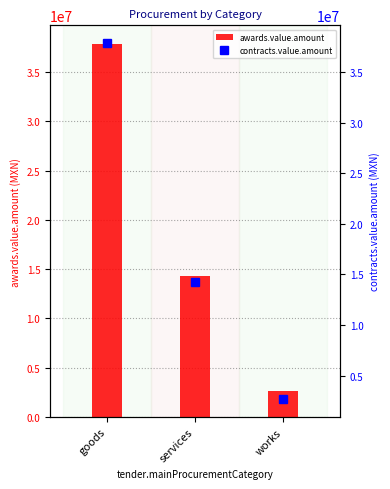

What is the label of the 2nd bar from the left?

services